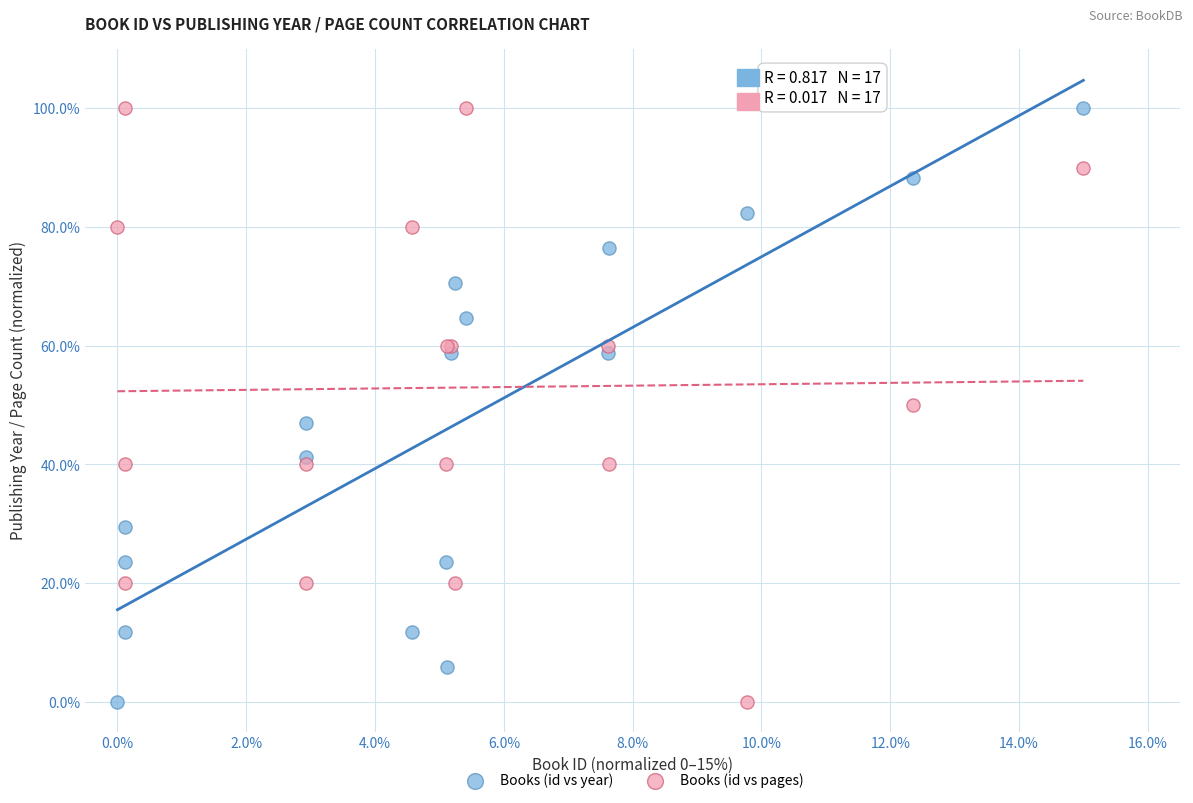

What are all the series names shown in the legend?

Books (id vs year), Books (id vs pages)